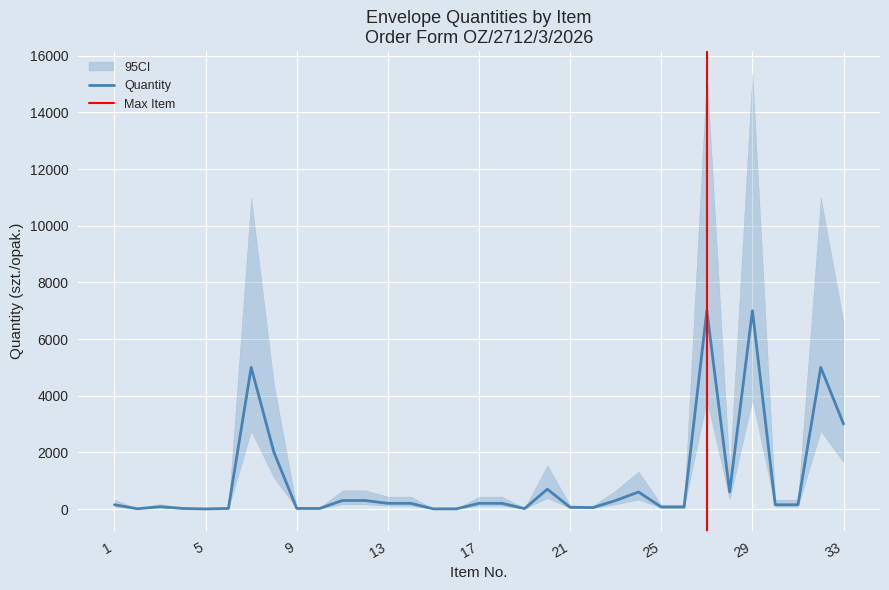

At which category does the chart reach its minimum across all series?

5